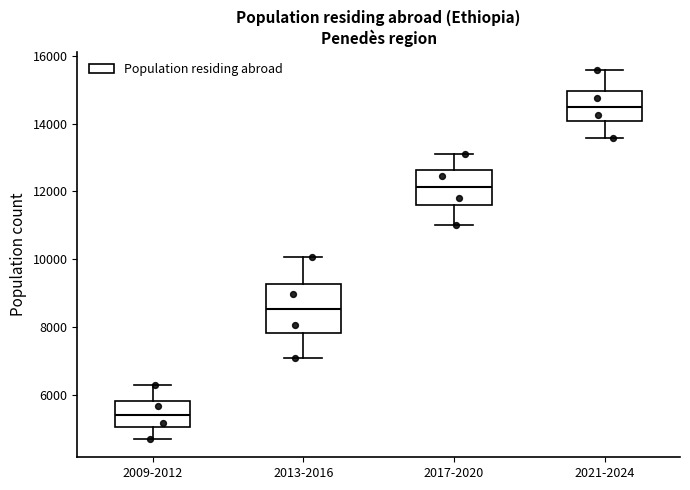

Reading left to right, transcribe this box plot: for each box, give where its median line is, the range the box spans, and where its two whiskers end, as read against the y-axis. The values are not printed on the chart, so give them approximately, as read against the axis.

2009-2012: median 5400, box 5000 to 5800, whiskers 4600 to 6200
2013-2016: median 8600, box 7800 to 9200, whiskers 7000 to 10000
2017-2020: median 12200, box 11600 to 12600, whiskers 11000 to 13200
2021-2024: median 14600, box 14000 to 15000, whiskers 13600 to 15600